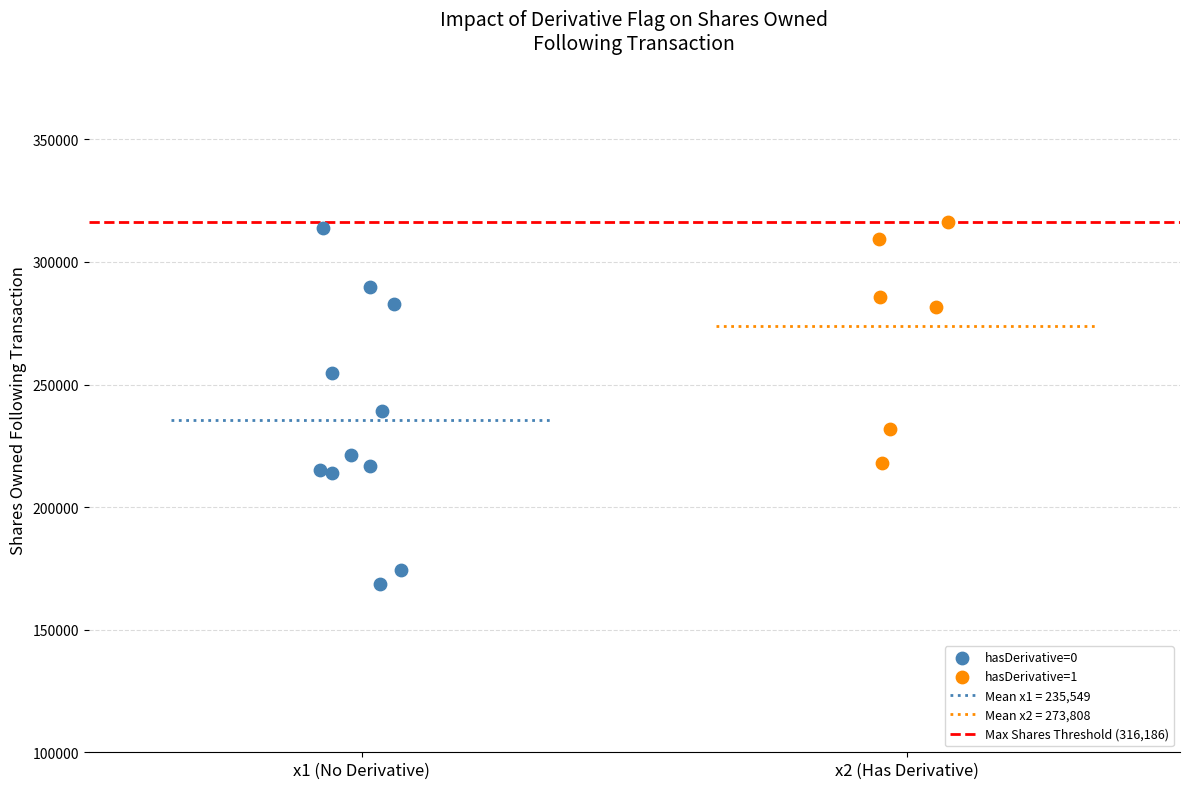

Which series has the largest Y range (max minus min)?

hasDerivative=0